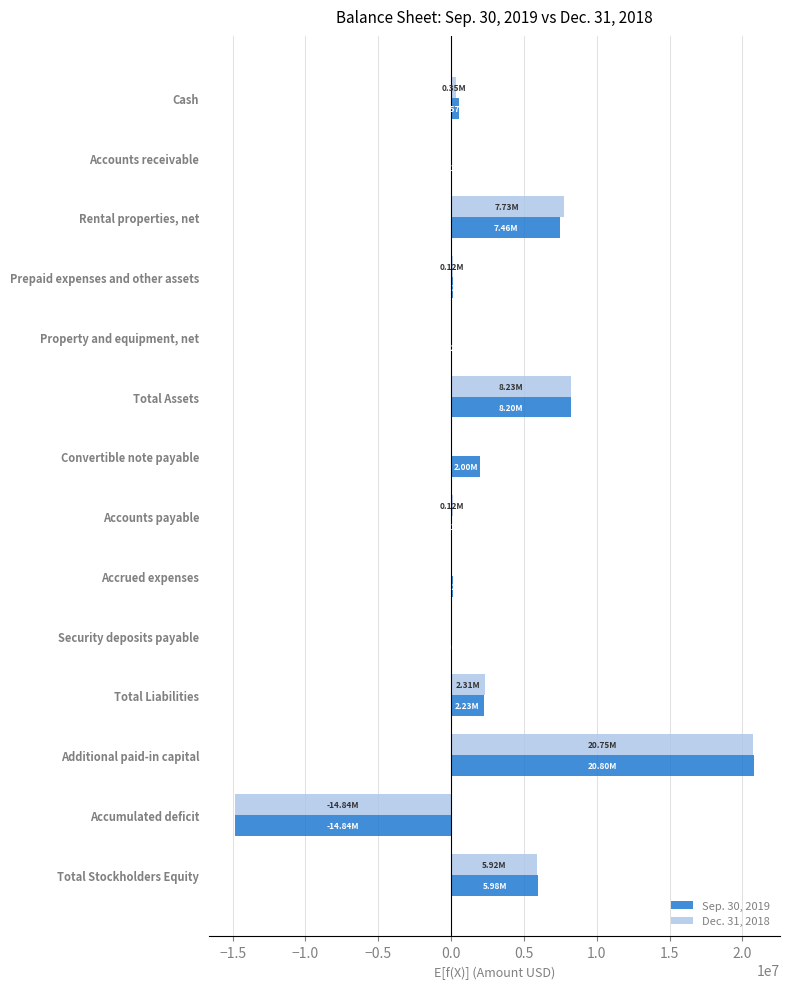

Which category has the highest value across all series?

Additional paid-in capital